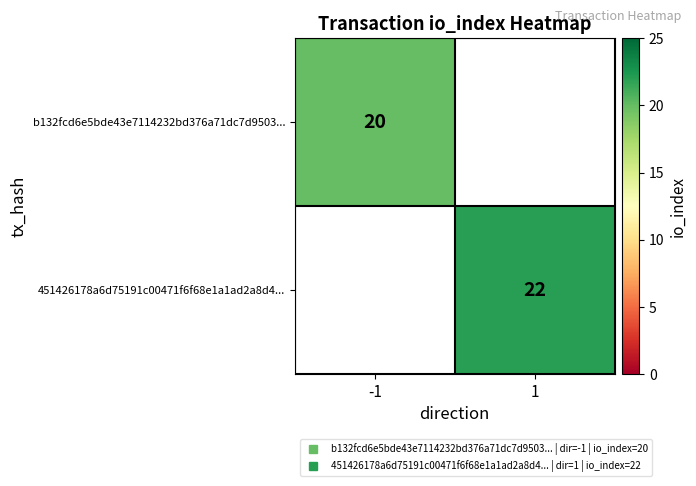

What is the greatest value displayed?

22.0